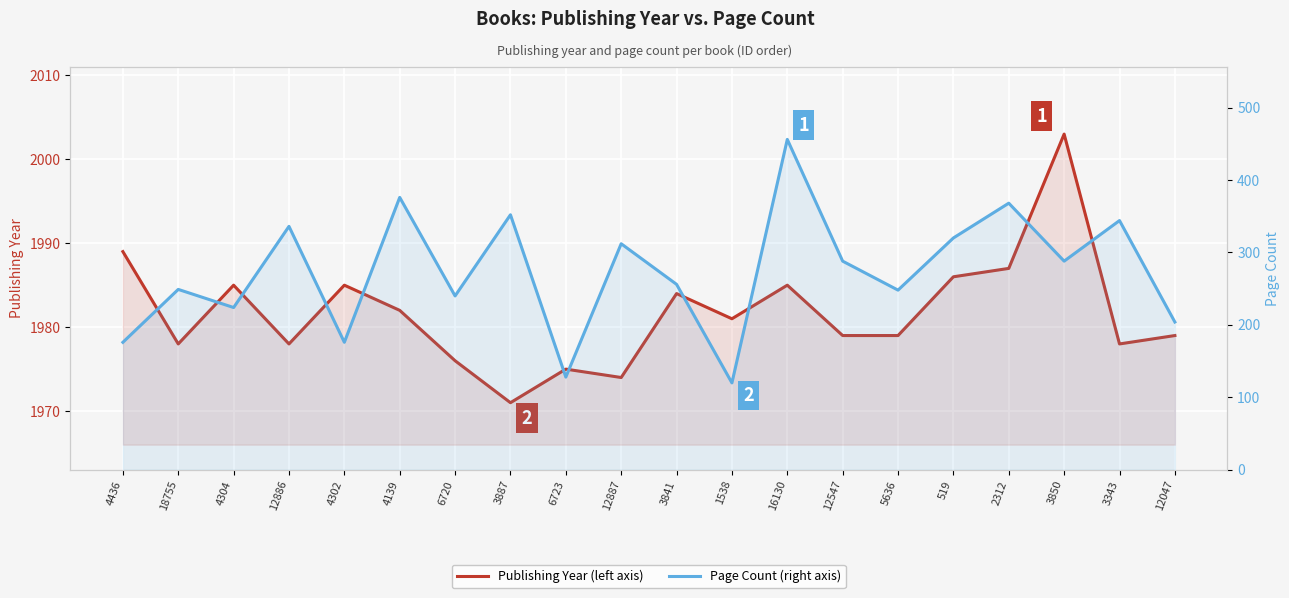

List the series in order of their peak value, lowest first.

Page Count, Publishing Year